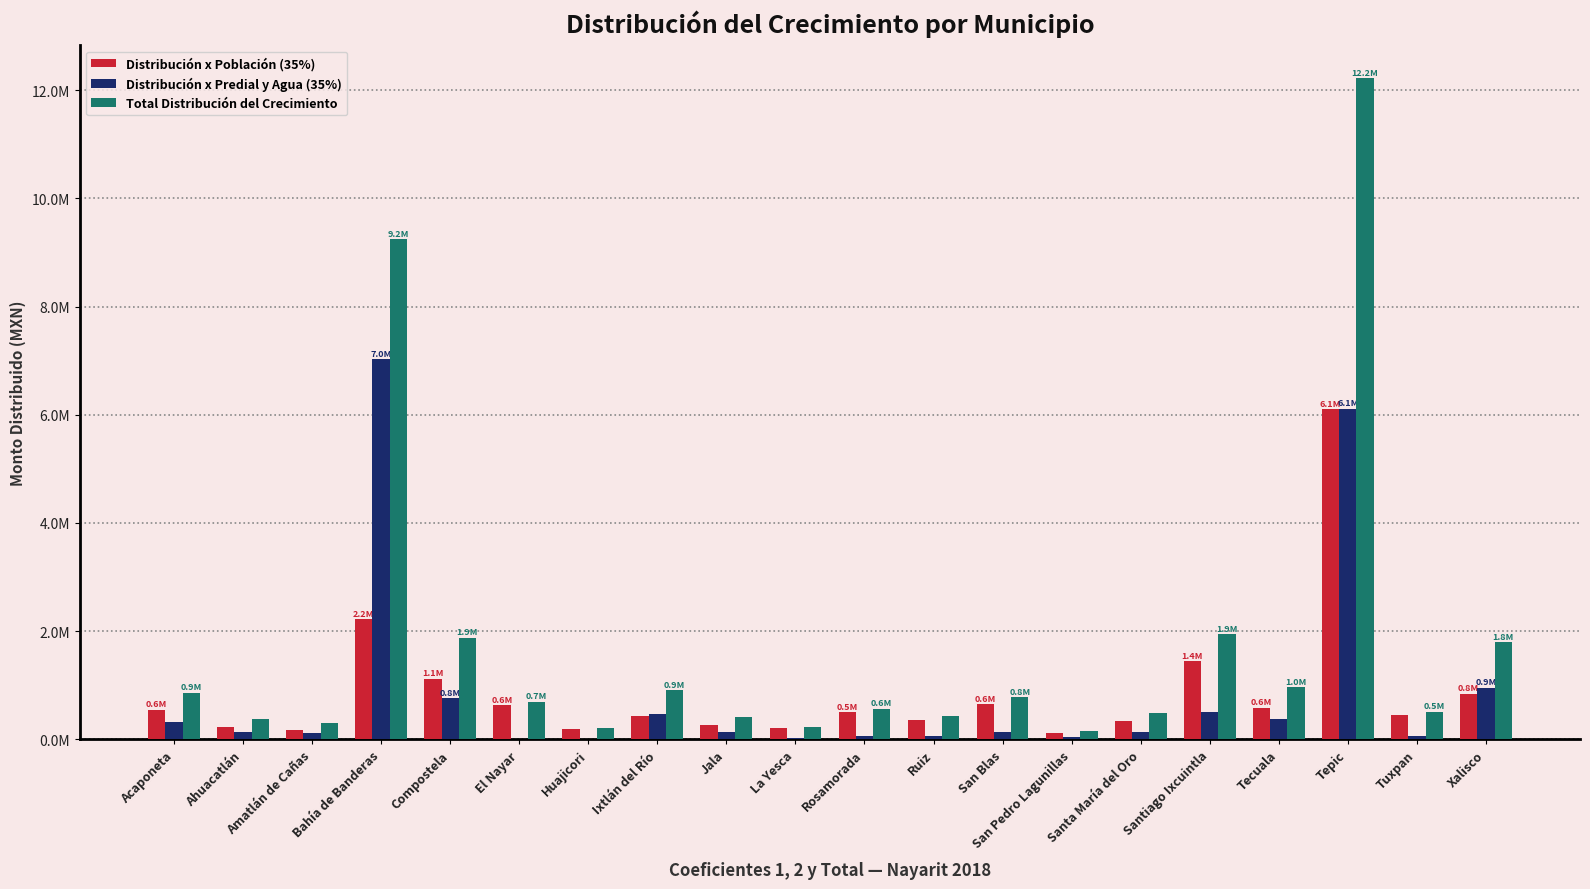

List the series in order of their peak value, highest first.

Total Distribución del Crecimiento, Distribución x Predial y Agua (35%), Distribución x Población (35%)